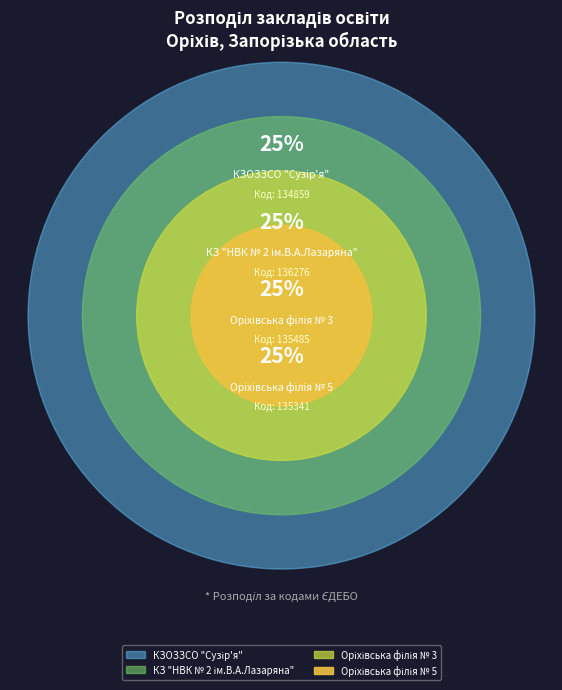

Which slice is the largest?

КЗ "НВК № 2 ім.В.А.Лазаряна"